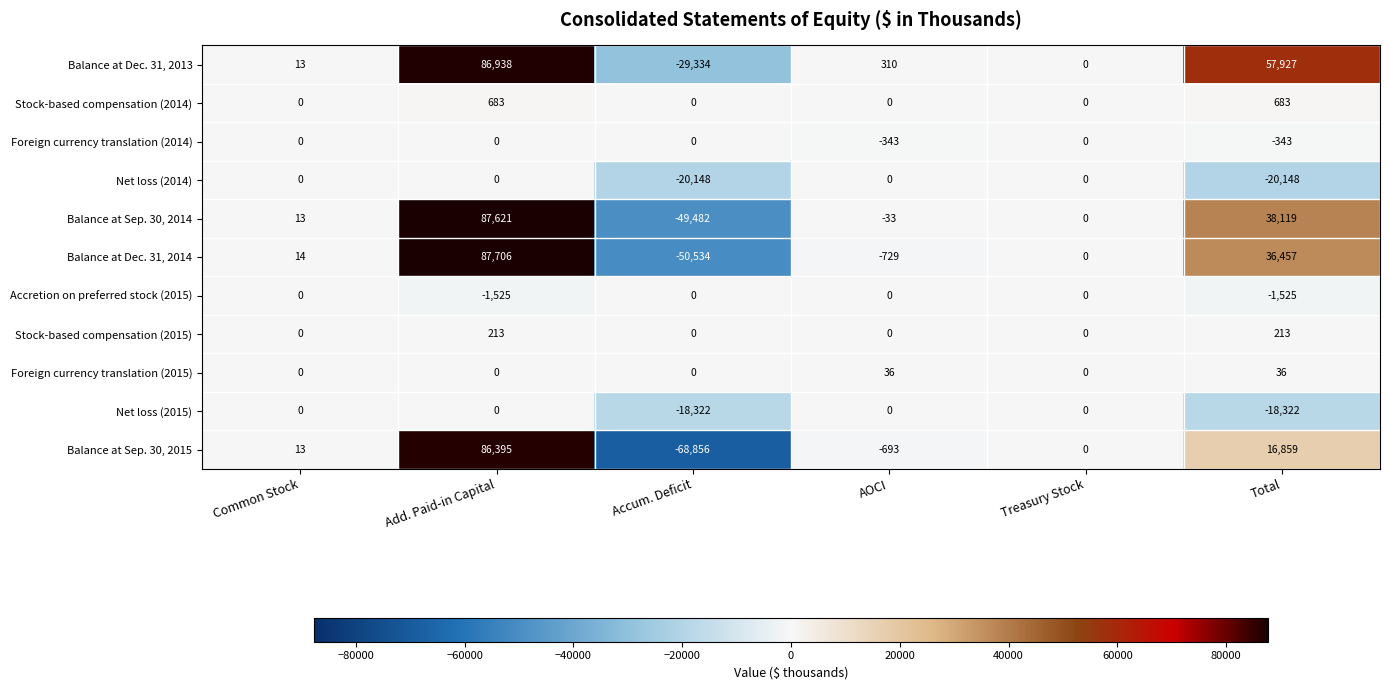

Which category has the highest value across all series?

Add. Paid-in Capital